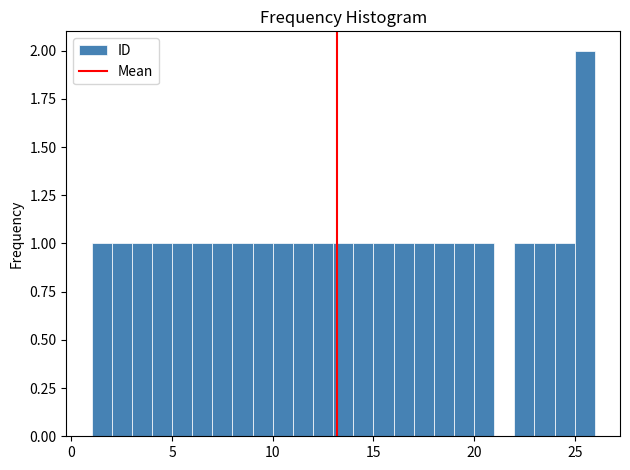

Read against the x-axis, roughly where is the centre of the tallest bar?

25.5